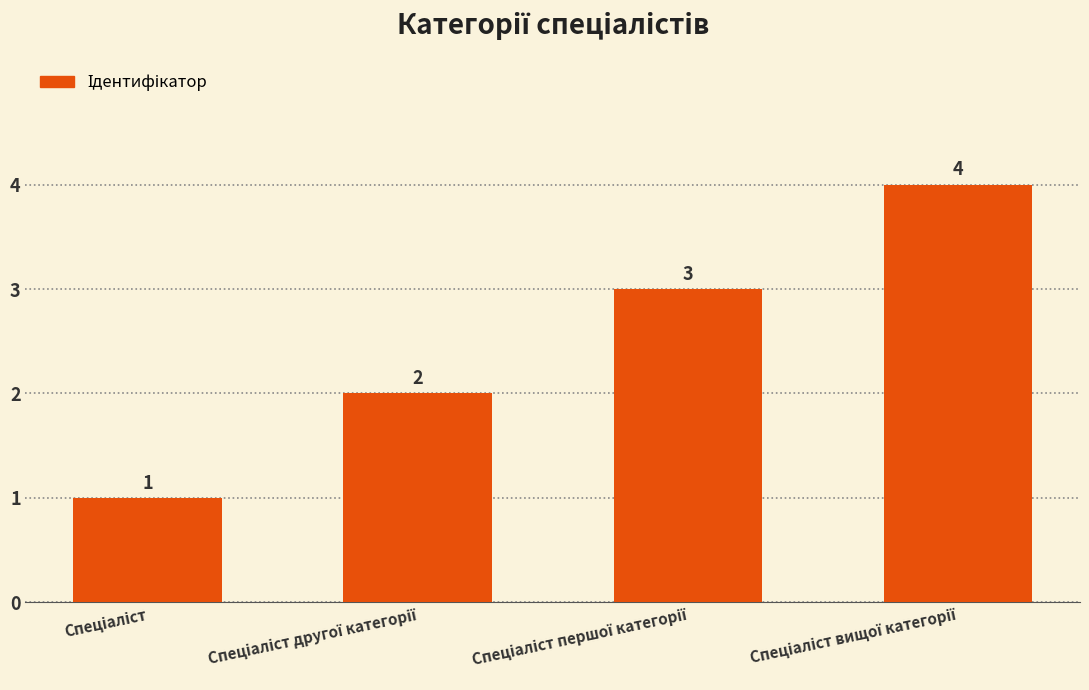

Count the values in the range 2 to 4.

3